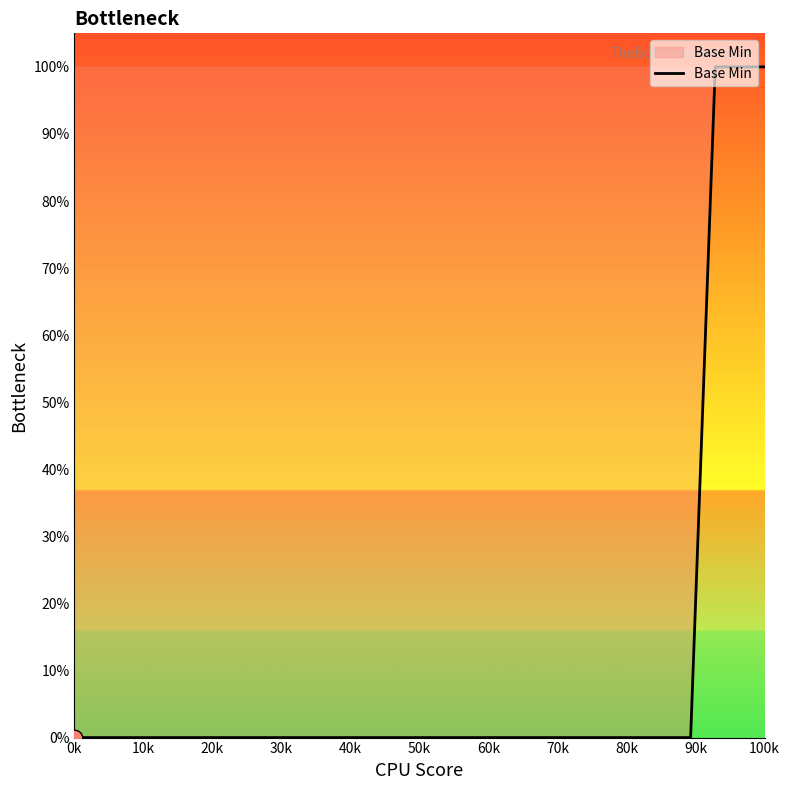

Reading right to left, what are all the values shown in this chart?

1	1	1	0	0	0	0	0	0	0	0	0	0	0	0	0	0	0	0	0	0	0	0	0	0	0	0	0	0